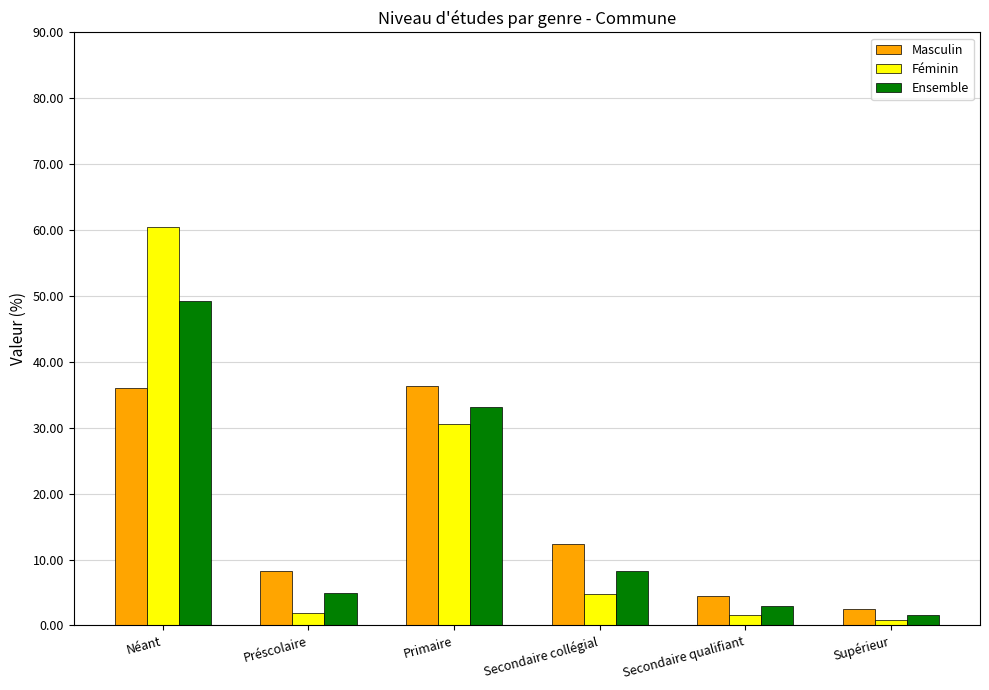

Is it true that Féminin equals 4.7 at Secondaire collégial?

True